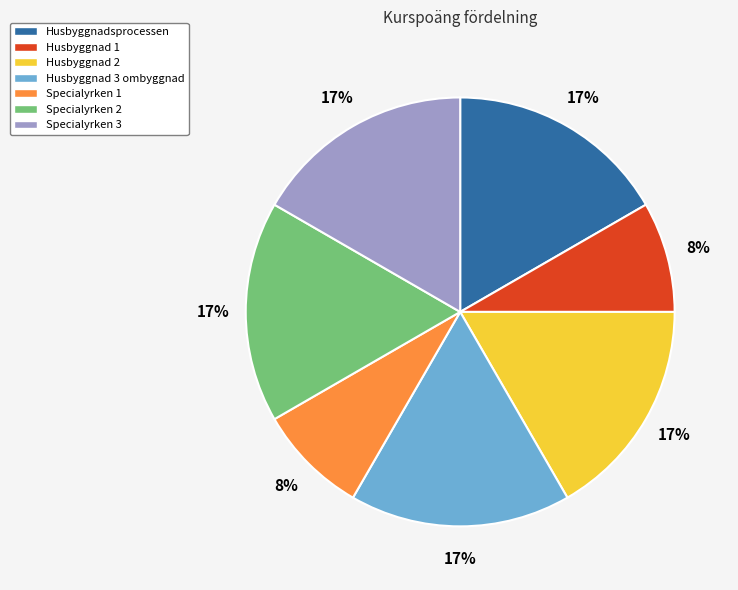

The Specialyrken 1 slice represents 1% of the pie. True or false?

False